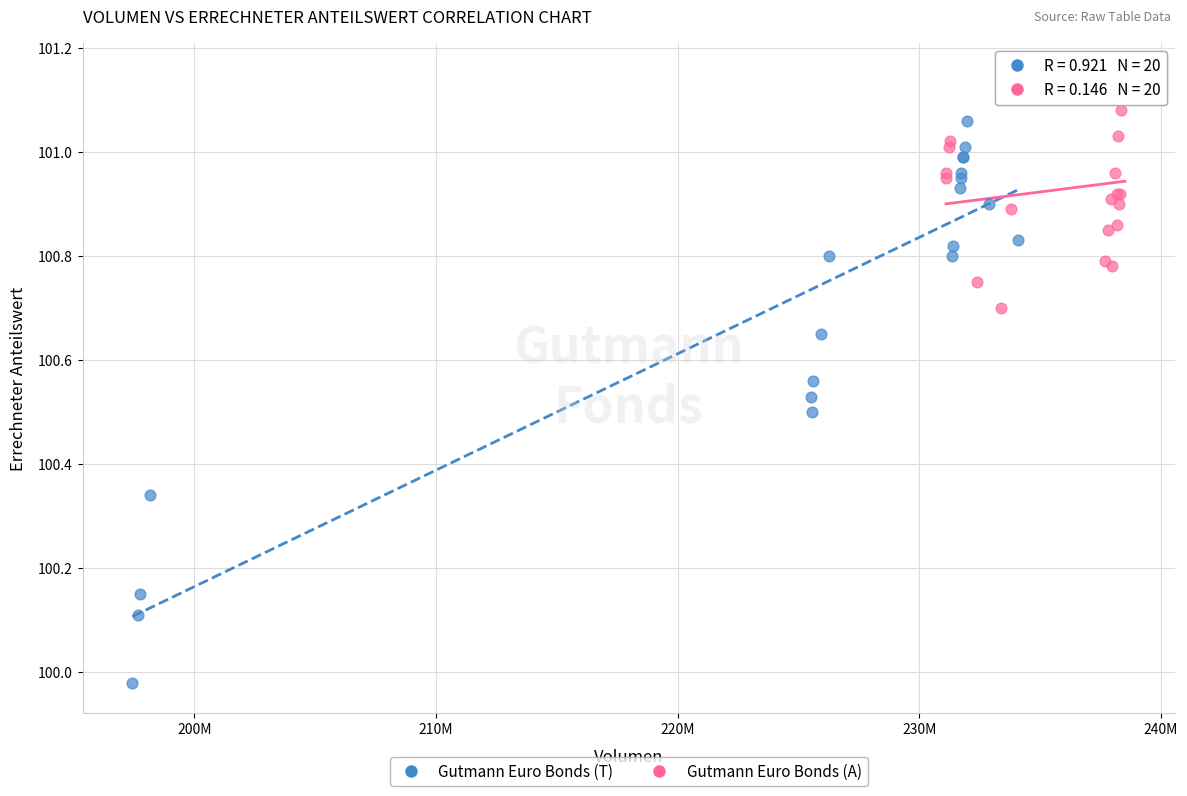

Which series reaches the maximum Y coordinate?

Gutmann Euro Bonds (A)